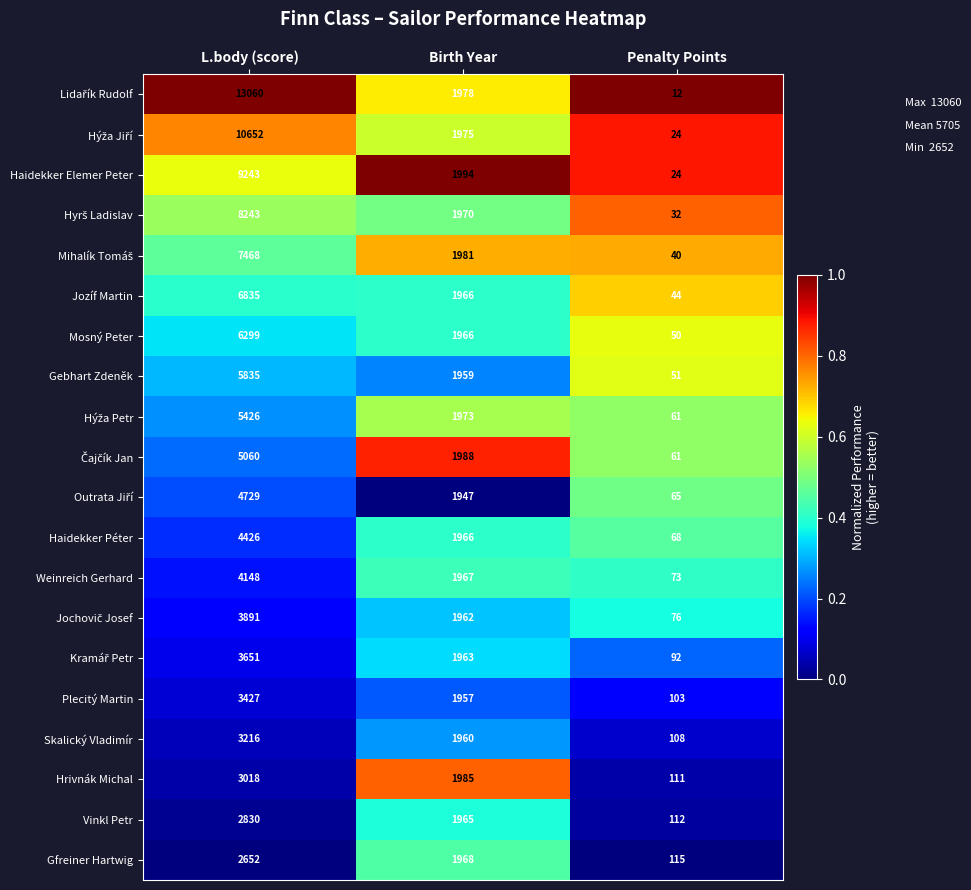

At which category is the sum across all series the highest?

L.body (score)